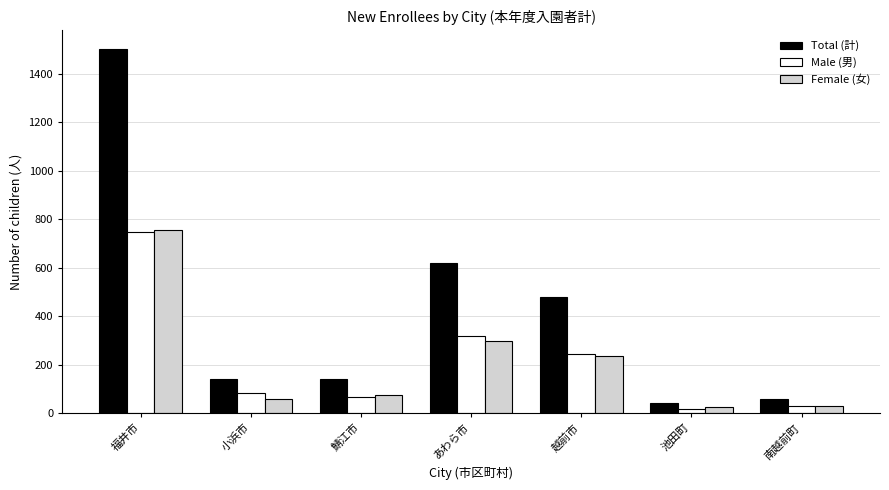

Which category has the lowest value in the Total (計) series?

池田町